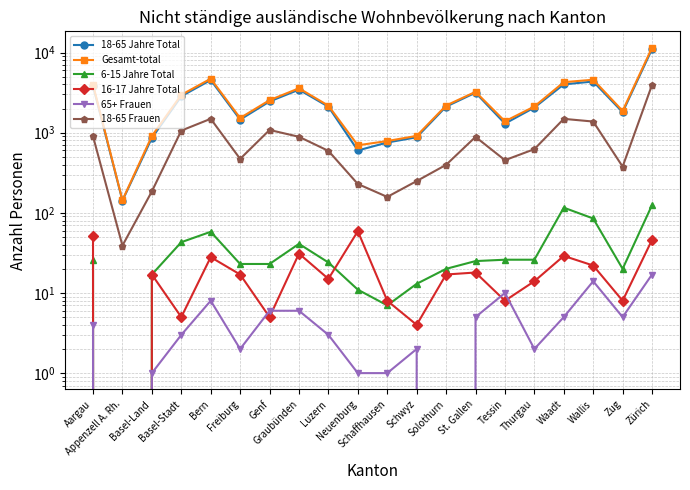

Is it true that 65+ Frauen equals 1 at Basel-Land?

True